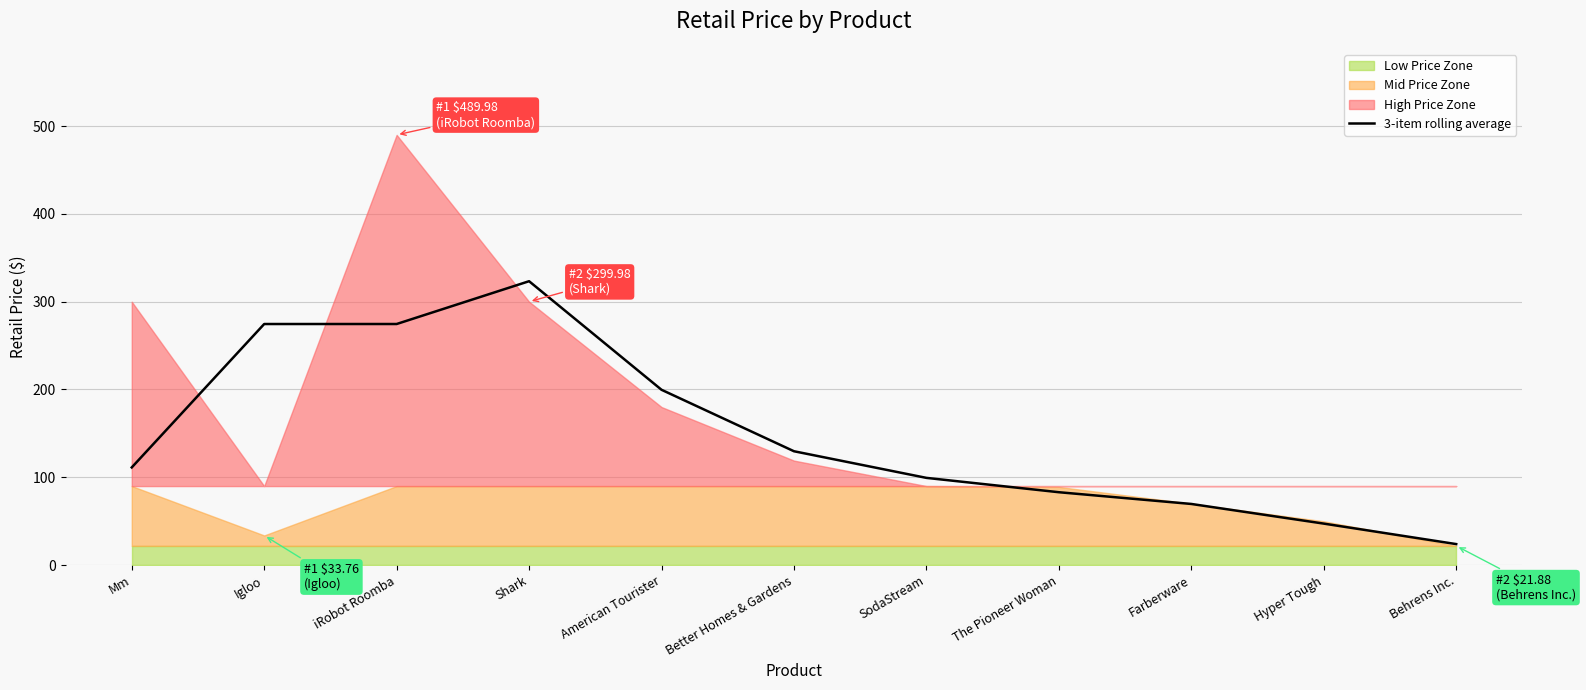

Reading left to right, extract all data points from this chart.

111.2	274.6	274.6	323.3	199.7	129.7	99.3	83.0	69.6	47.2	23.9